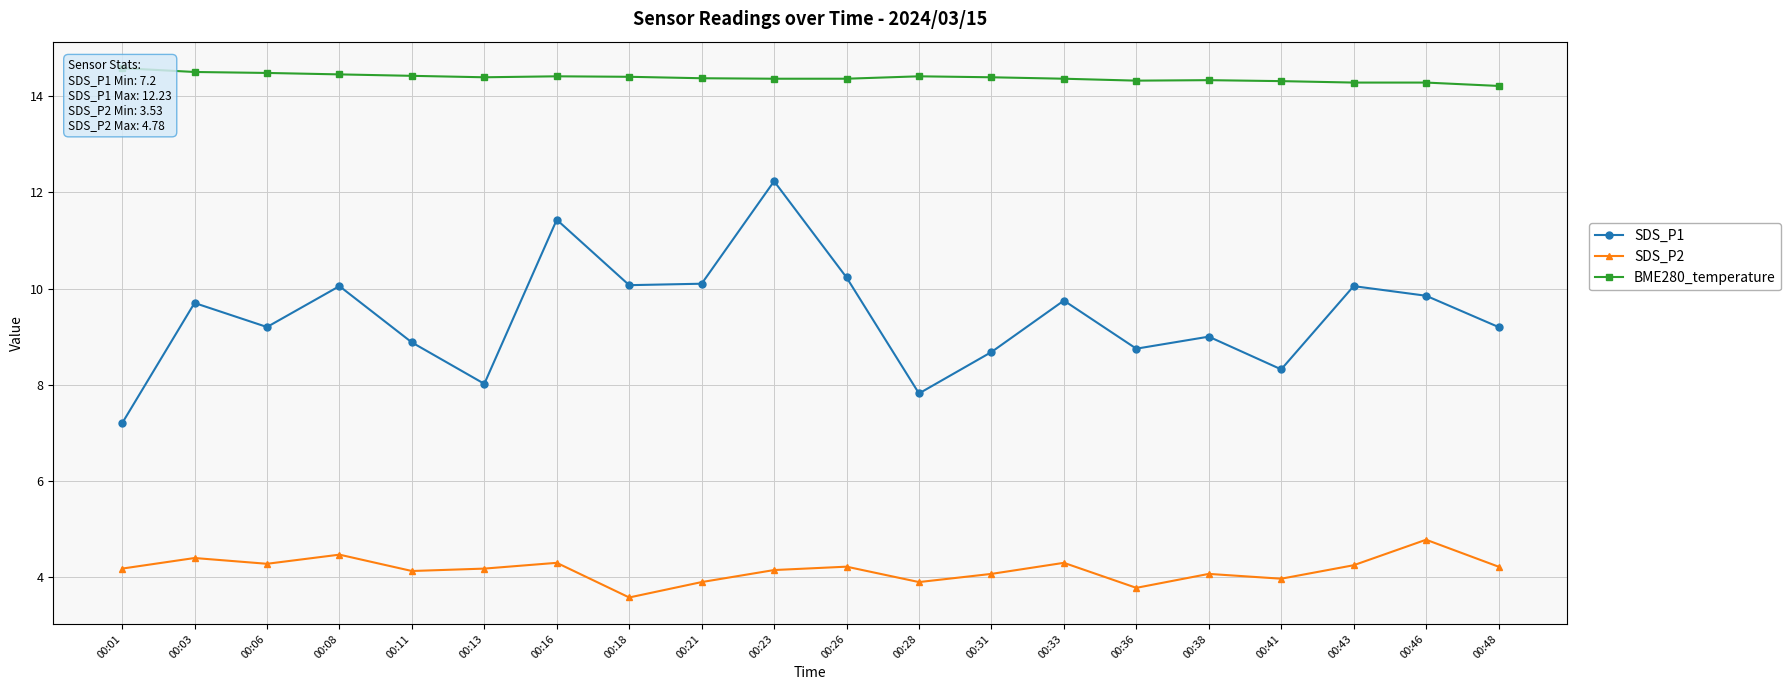

Between 00:11 and 00:38, which series saw the biggest shift?

SDS_P1